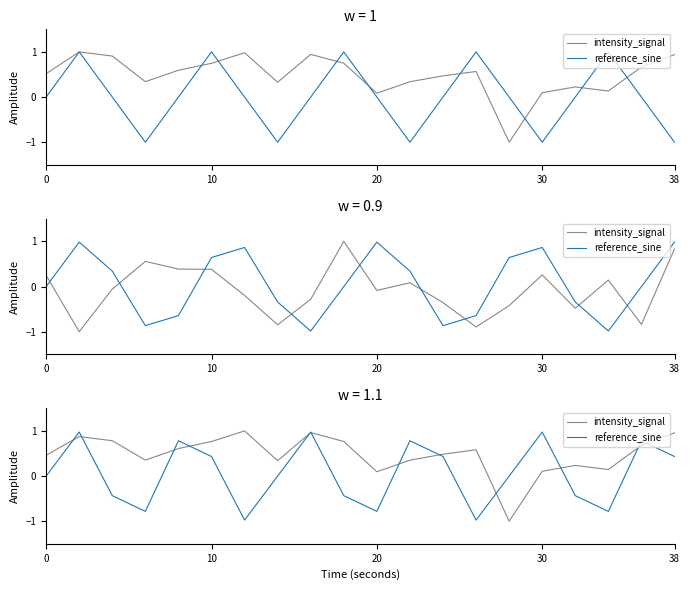

True or false: intensity_signal has a value of 1.1 at 10.

False